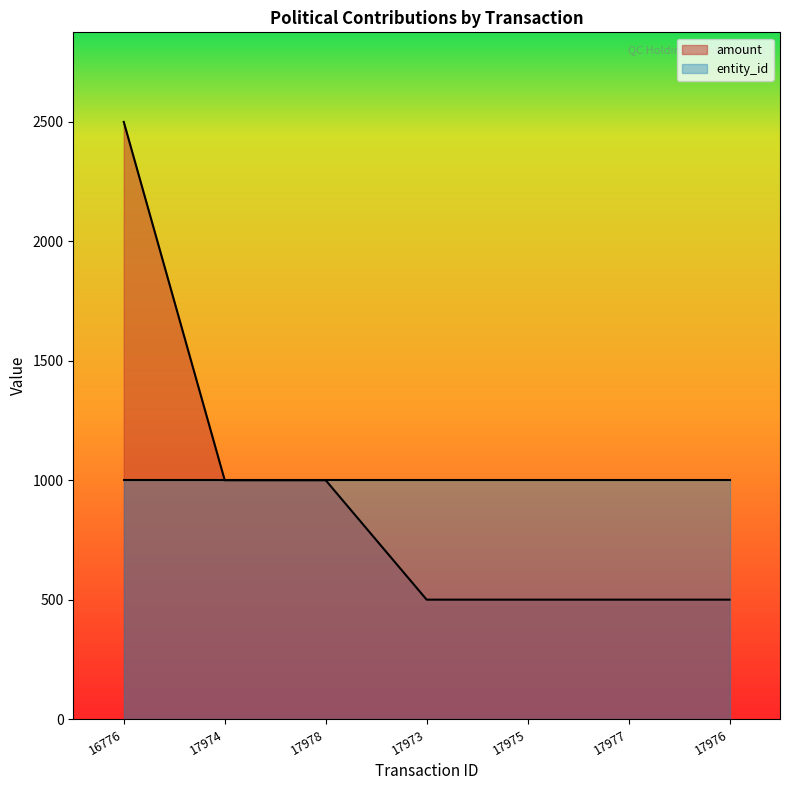

Which label corresponds to the smallest value in the chart?

17973